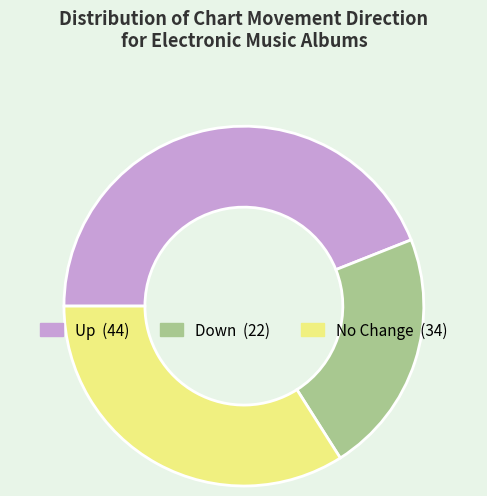

Is there any slice that represents more than half of the pie?

No